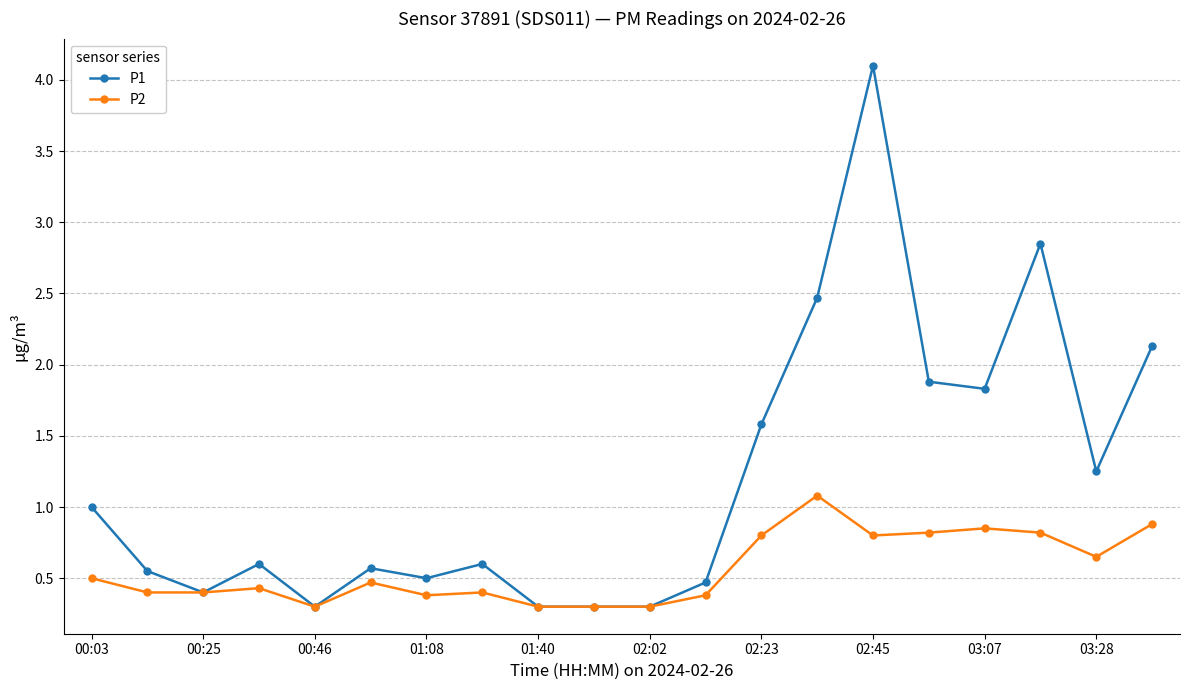

What is the smallest value displayed?

0.3